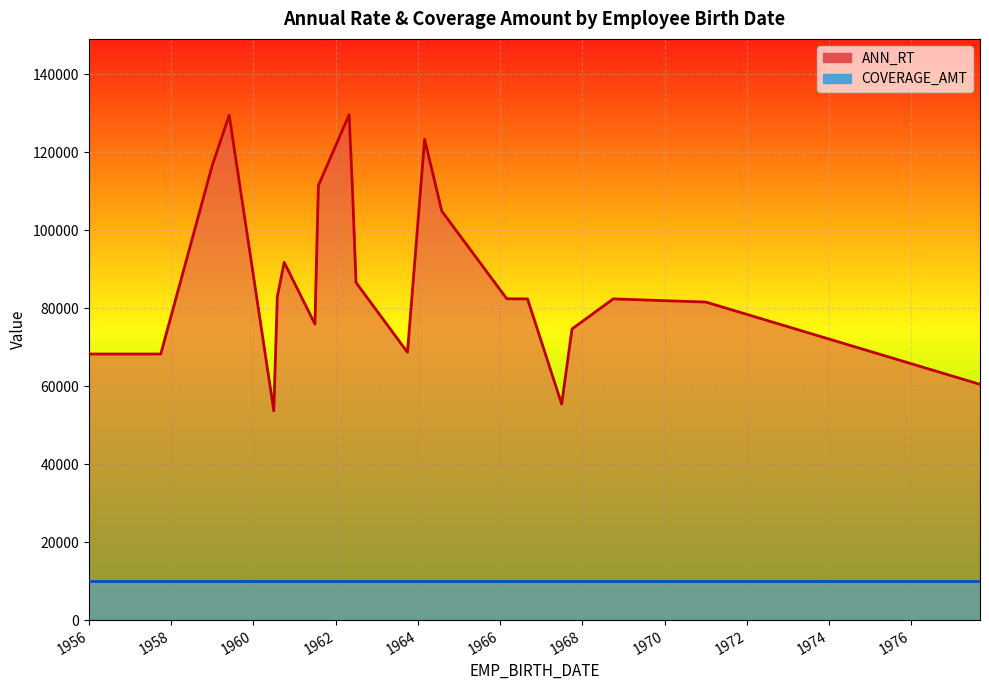

True or false: COVERAGE_AMT and ANN_RT cross at least once.

False